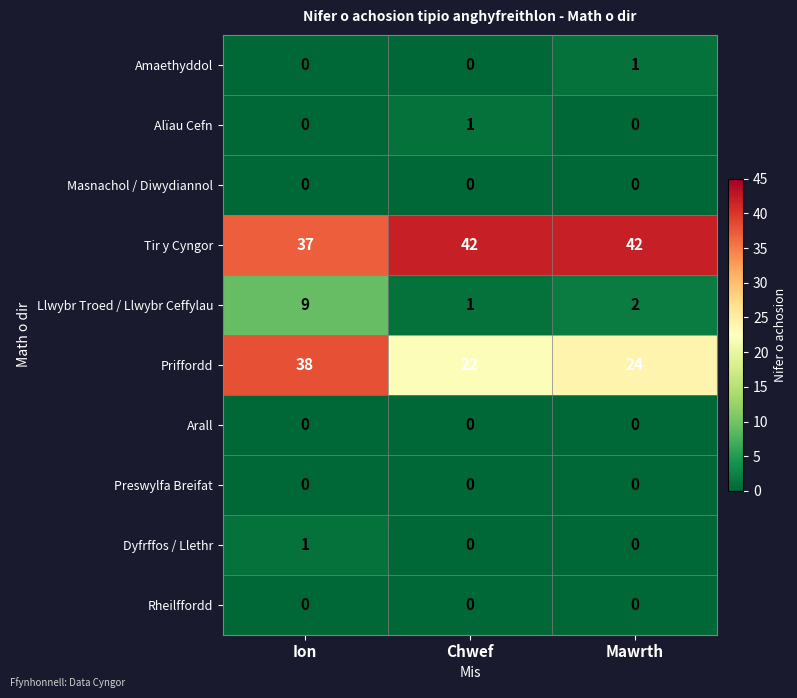

Count the number of categories in the chart.

3